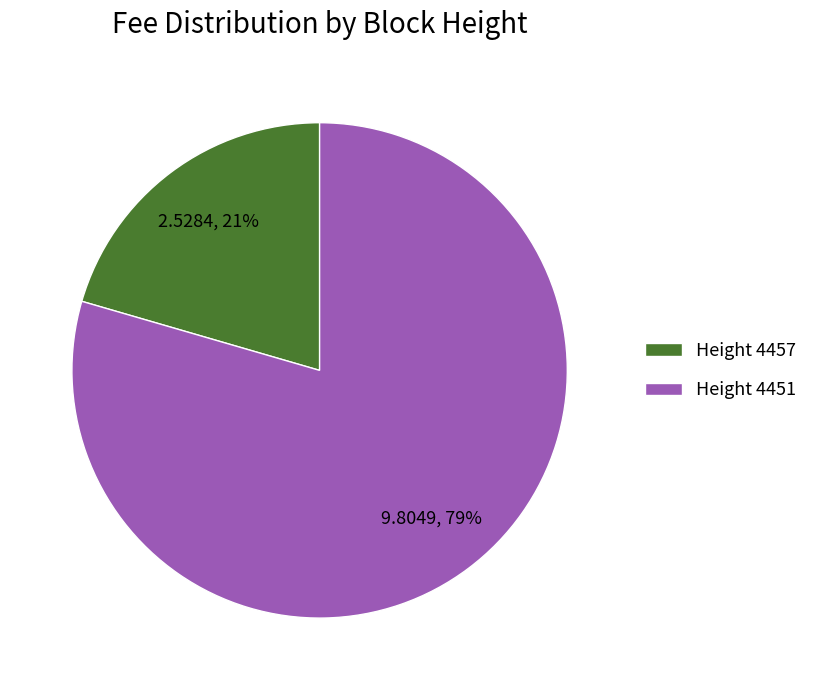

Which slice is the smallest?

Height 4457